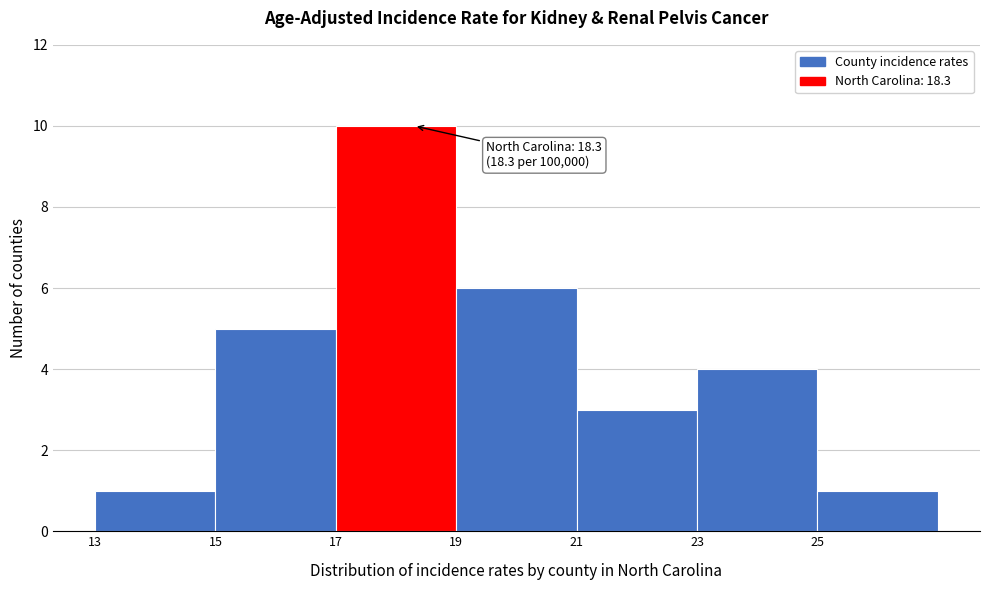

Which range on the x-axis has the tallest bar?

17 to 19